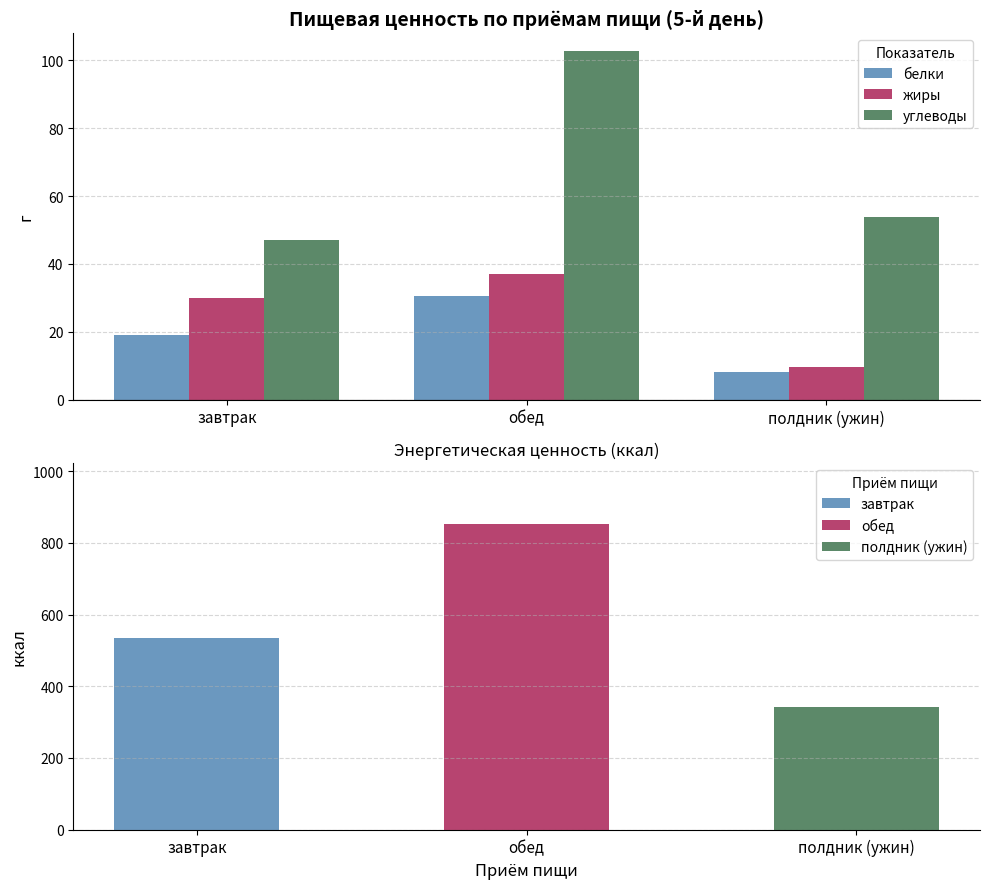

At полдник (ужин), list the series in order from largest to smallest.

углеводы, жиры, белки